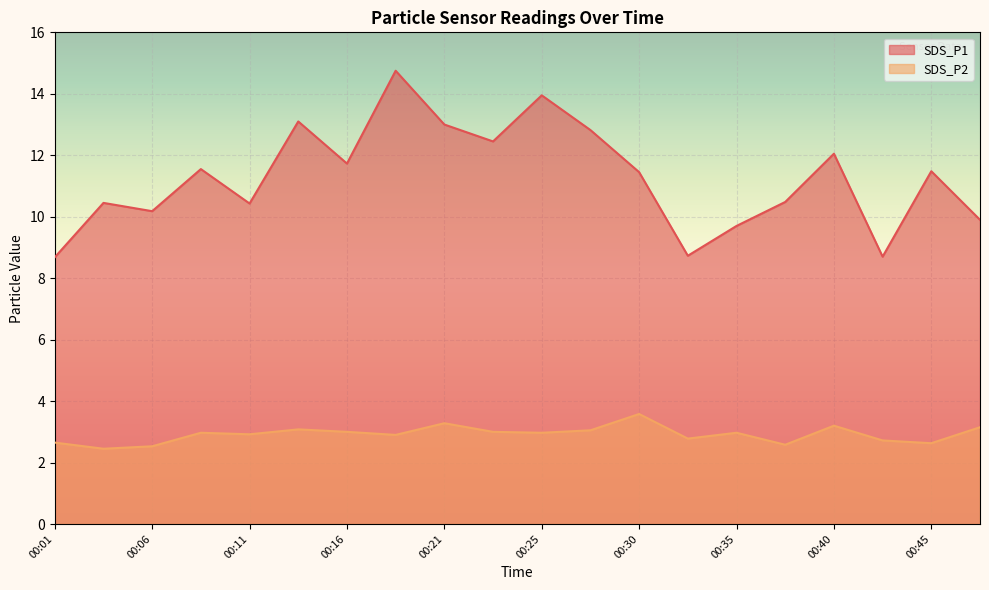

How many lines are shown in the chart?

2